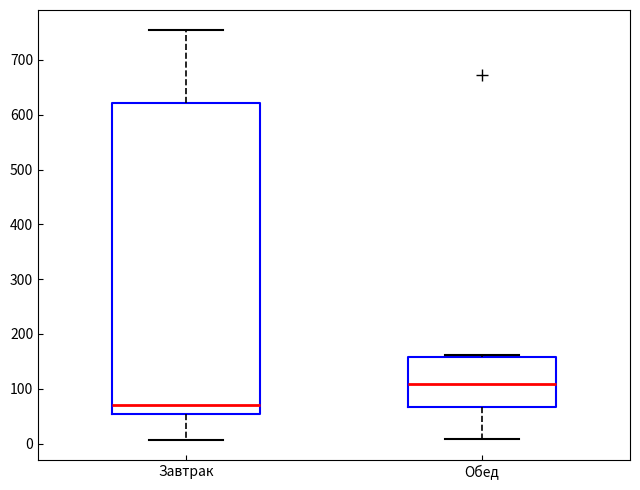

Reading left to right, read every box against the y-axis: the position of its median line, the range the box covers, and the ends of its whiskers. The values are not printed on the chart, so give them approximately, as read against the axis.

Завтрак: median 70, box 50 to 620, whiskers 10 to 750
Обед: median 110, box 70 to 160, whiskers 10 to 160 (just above the box's upper edge)